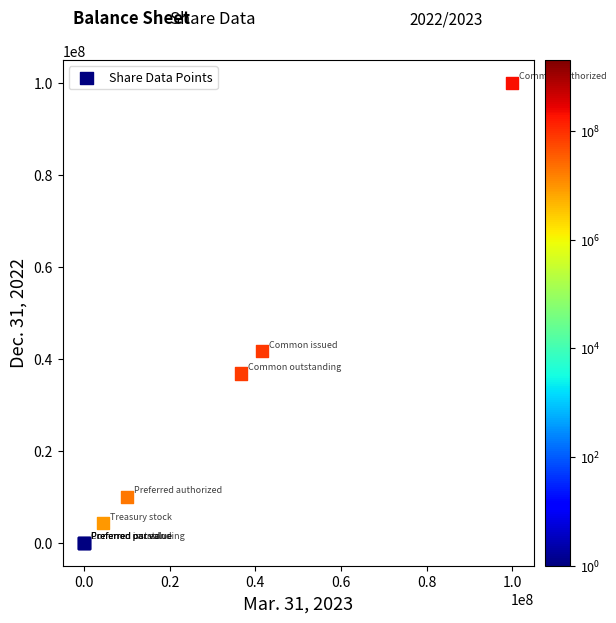

What Y value in the scatter plot is closest to 50000000?

41658132.0